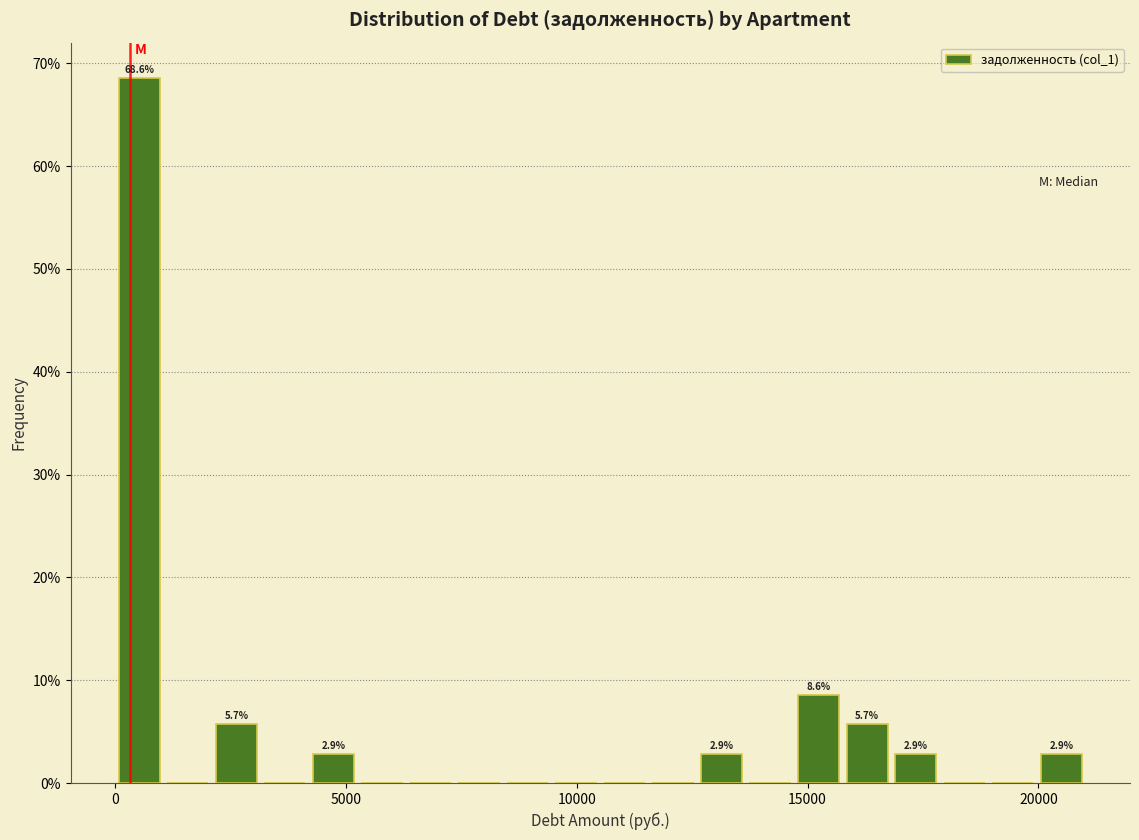

Around what value on the x-axis is the tallest bar? Give the approximate position of its centre, as read against the axis.

500